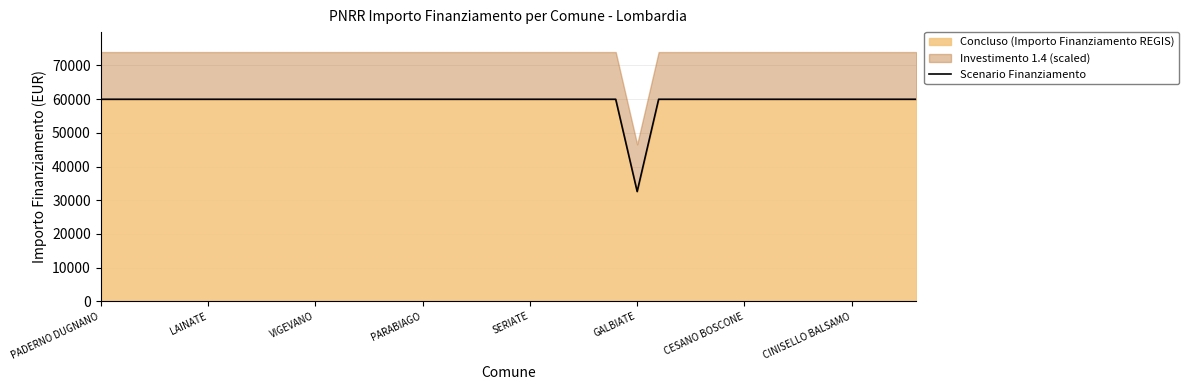

What is the highest value of the Concluso (Importo Finanziamento REGIS) series?

59966